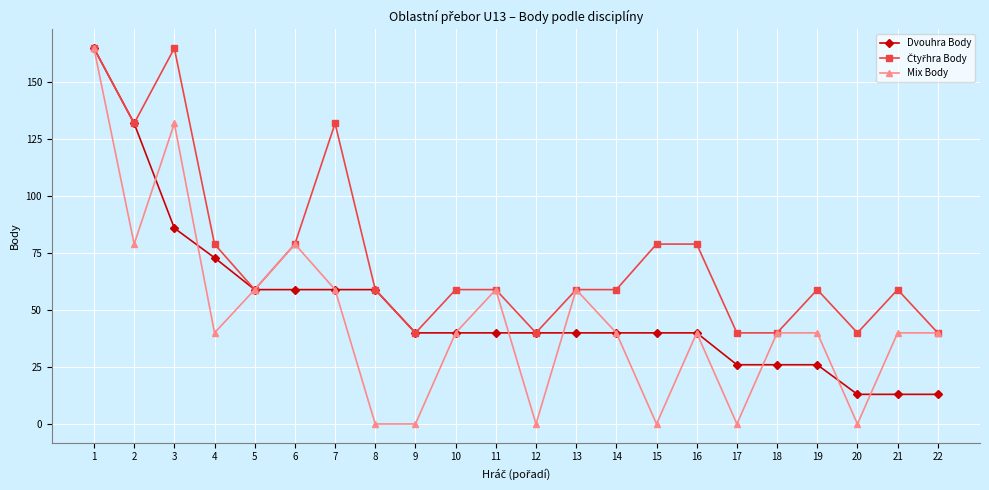

At which category does Mix Body reach its first local peak?

3